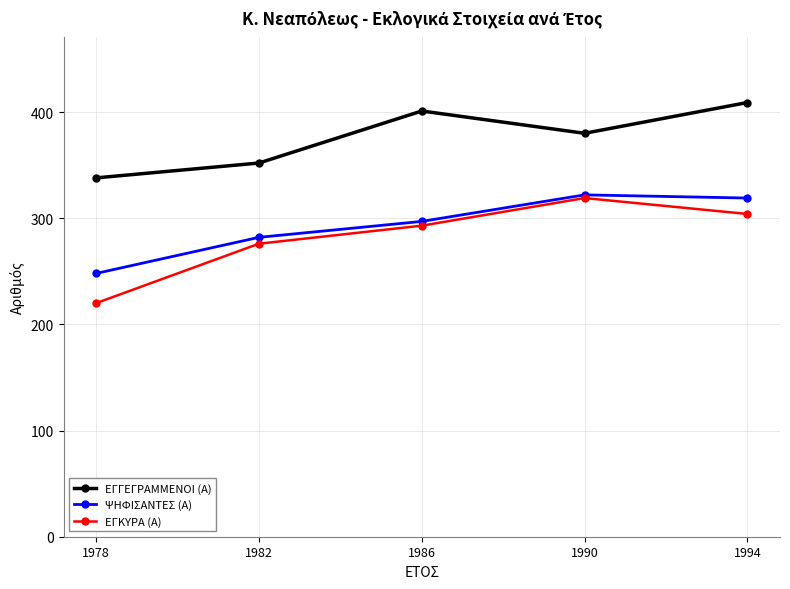

Count the number of categories in the chart.

5